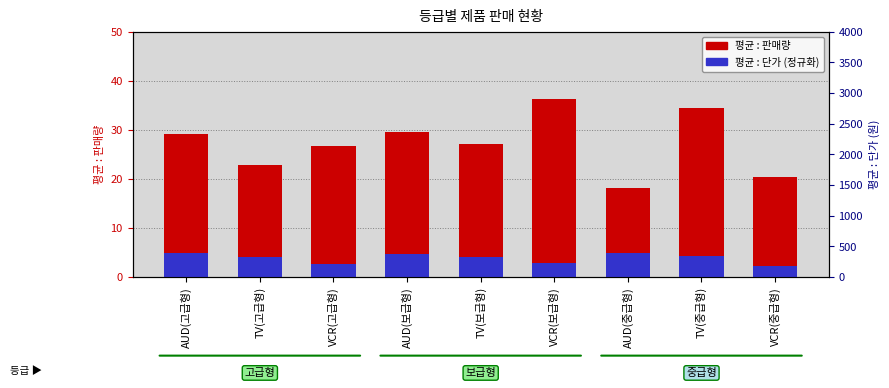

What is the total value across all series at VCR(보급형)?

39.1